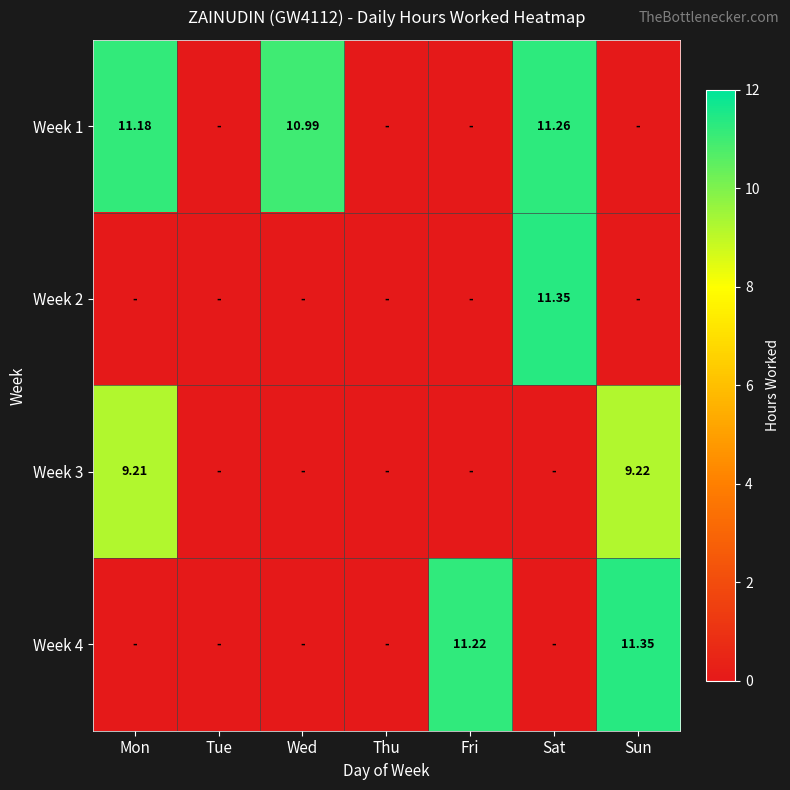

How many categories are shown in the chart?

7